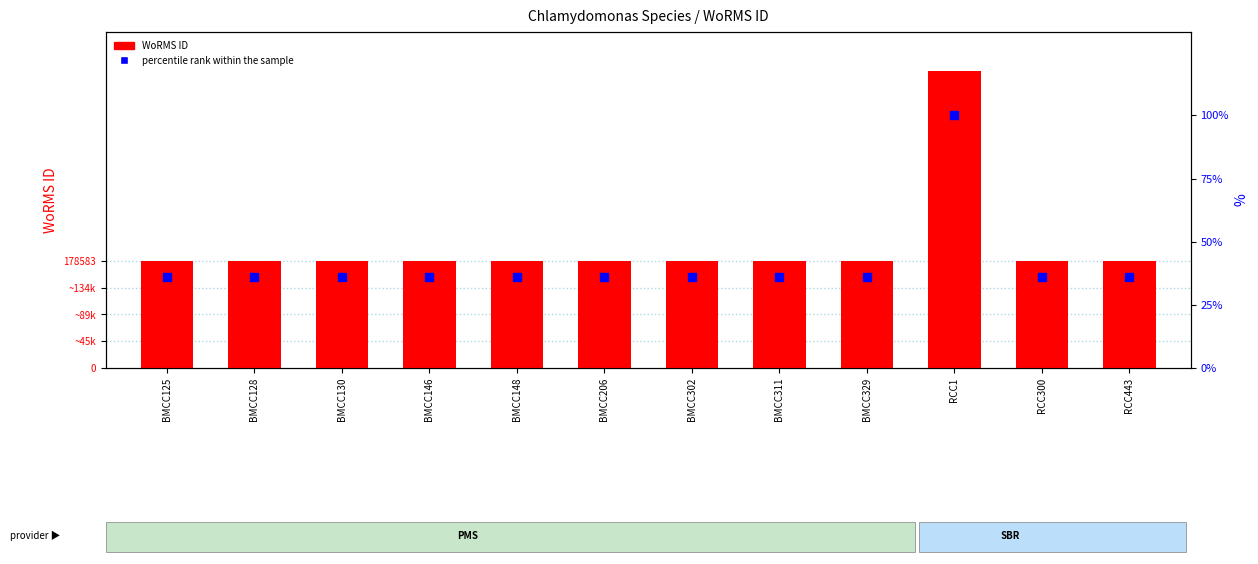

What are all the series names shown in the legend?

WoRMS ID, percentile rank within the sample